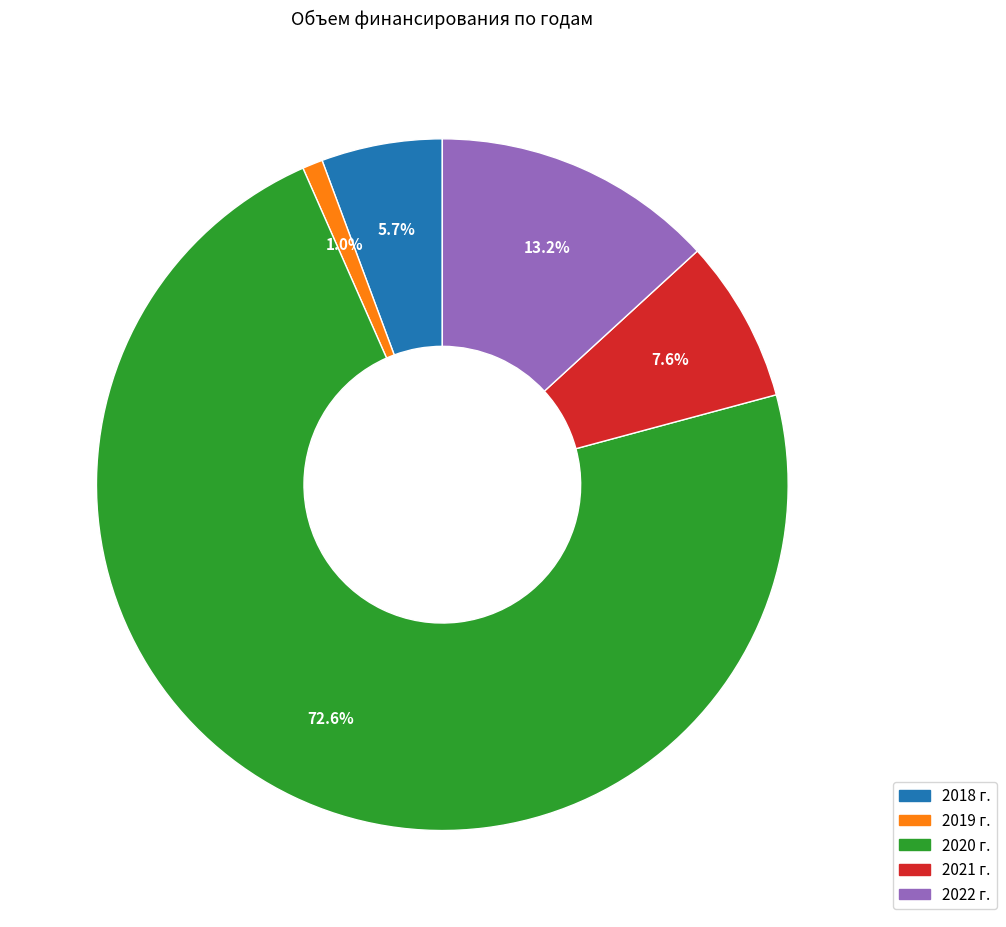

What portion of the pie excludes 2022 г.?

86.8%